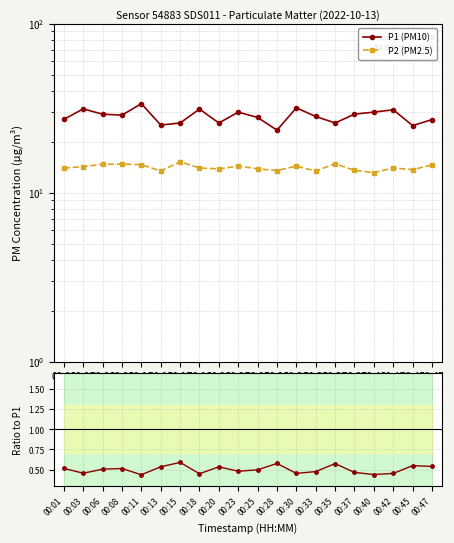

Reading left to right, what are all the values shown in this chart?

P1 (PM10): 27.2	31.3	29.1	28.8	33.6	25.1	25.9	31.2	25.9	30.0	27.9	23.4	31.8	28.2	25.9	29.2	30.0	30.9	24.9	27.1
P2 (PM2.5): 14.0	14.2	14.7	14.8	14.7	13.4	15.2	14.0	13.8	14.4	13.8	13.5	14.4	13.4	14.8	13.6	13.2	14.0	13.7	14.6
P2/P1 ratio: 0.5	0.5	0.5	0.5	0.4	0.5	0.6	0.4	0.5	0.5	0.5	0.6	0.5	0.5	0.6	0.5	0.4	0.5	0.5	0.5